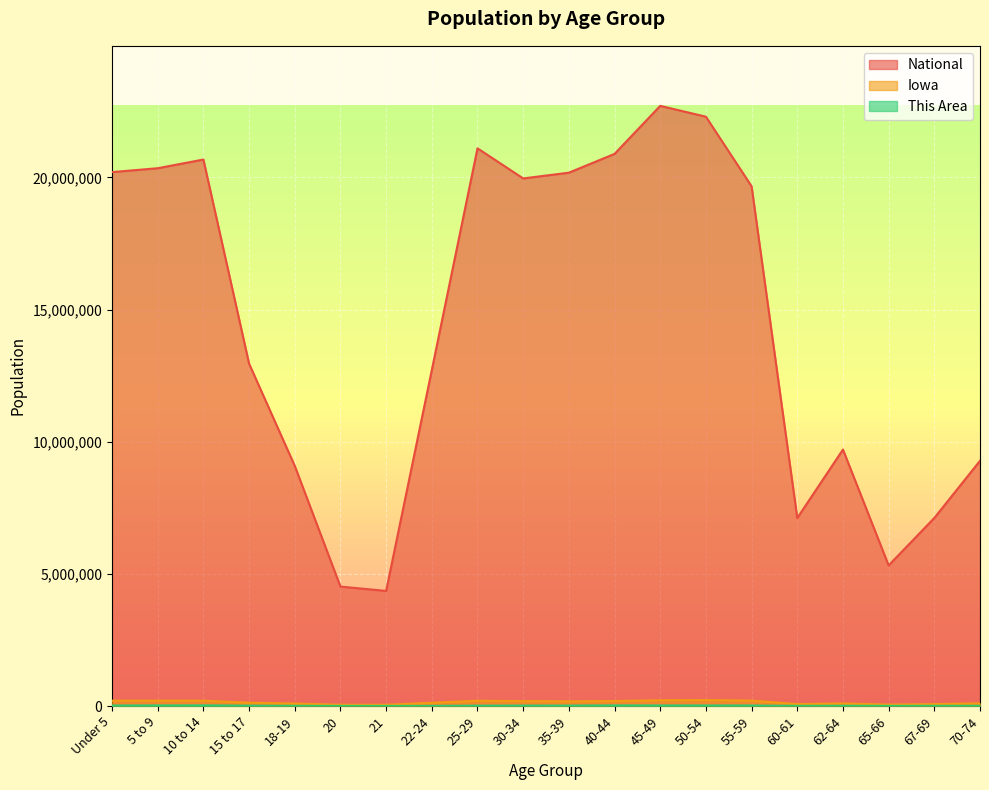

True or false: Iowa has more than 1 points higher than both neighbors.

True